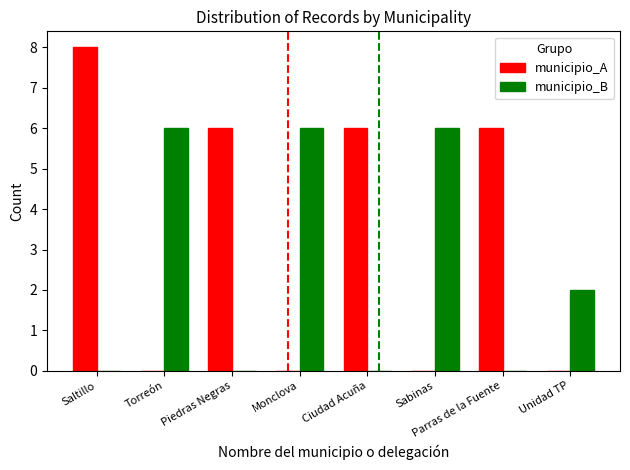

At which category does the chart reach its peak across all series?

Saltillo